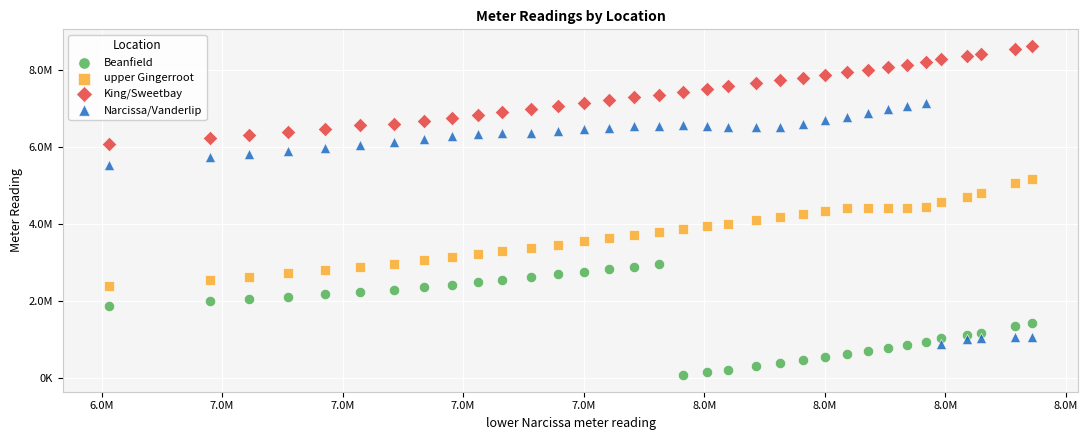

Which series has the largest Y range (max minus min)?

Narcissa/Vanderlip